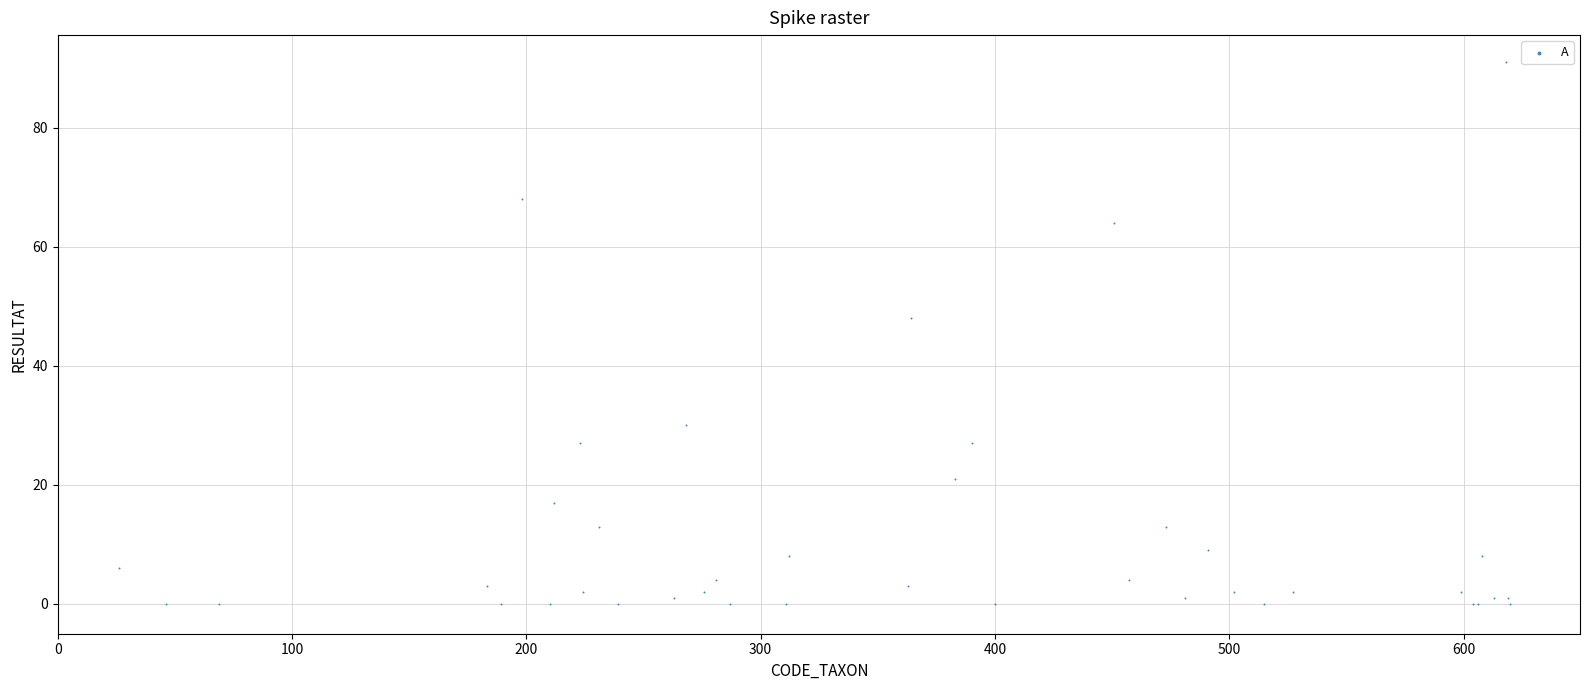

What Y value in the scatter plot is closest to 45?

48